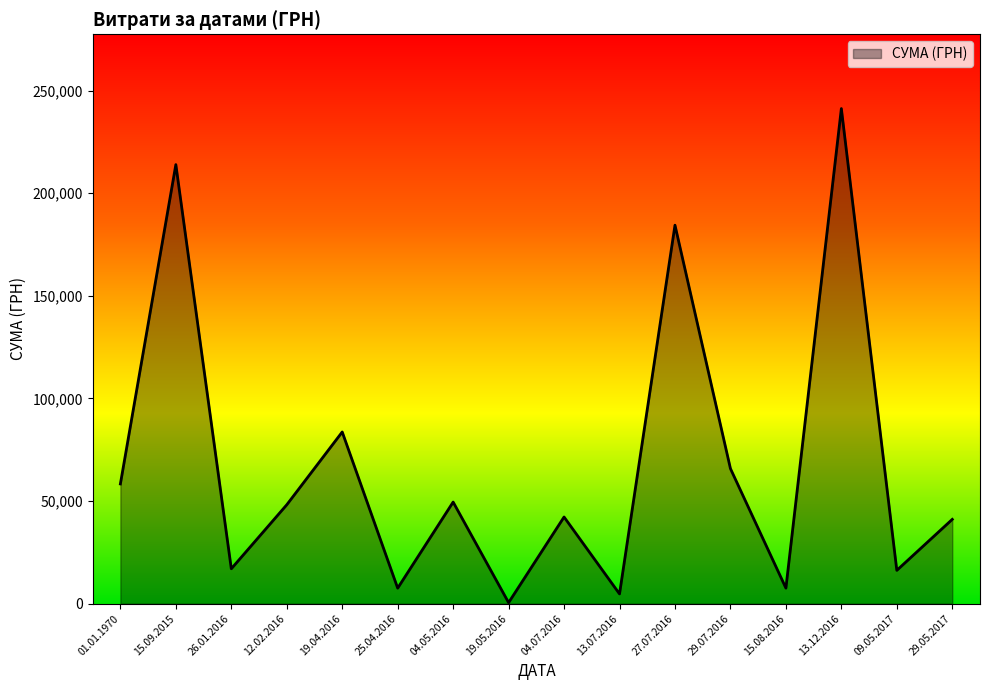

What is the maximum value shown in the chart?

241258.0